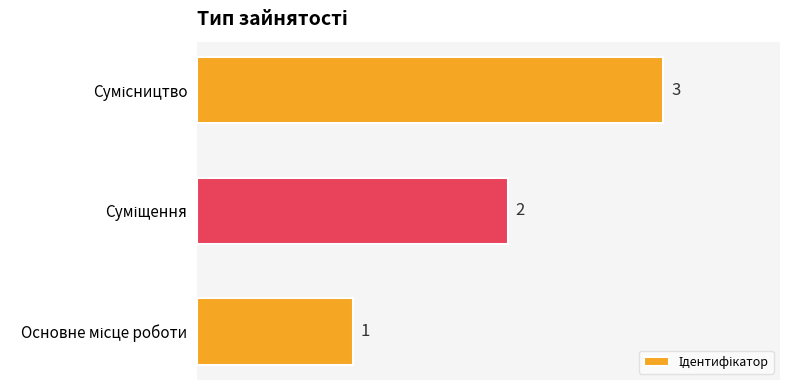

What is the greatest value displayed?

3